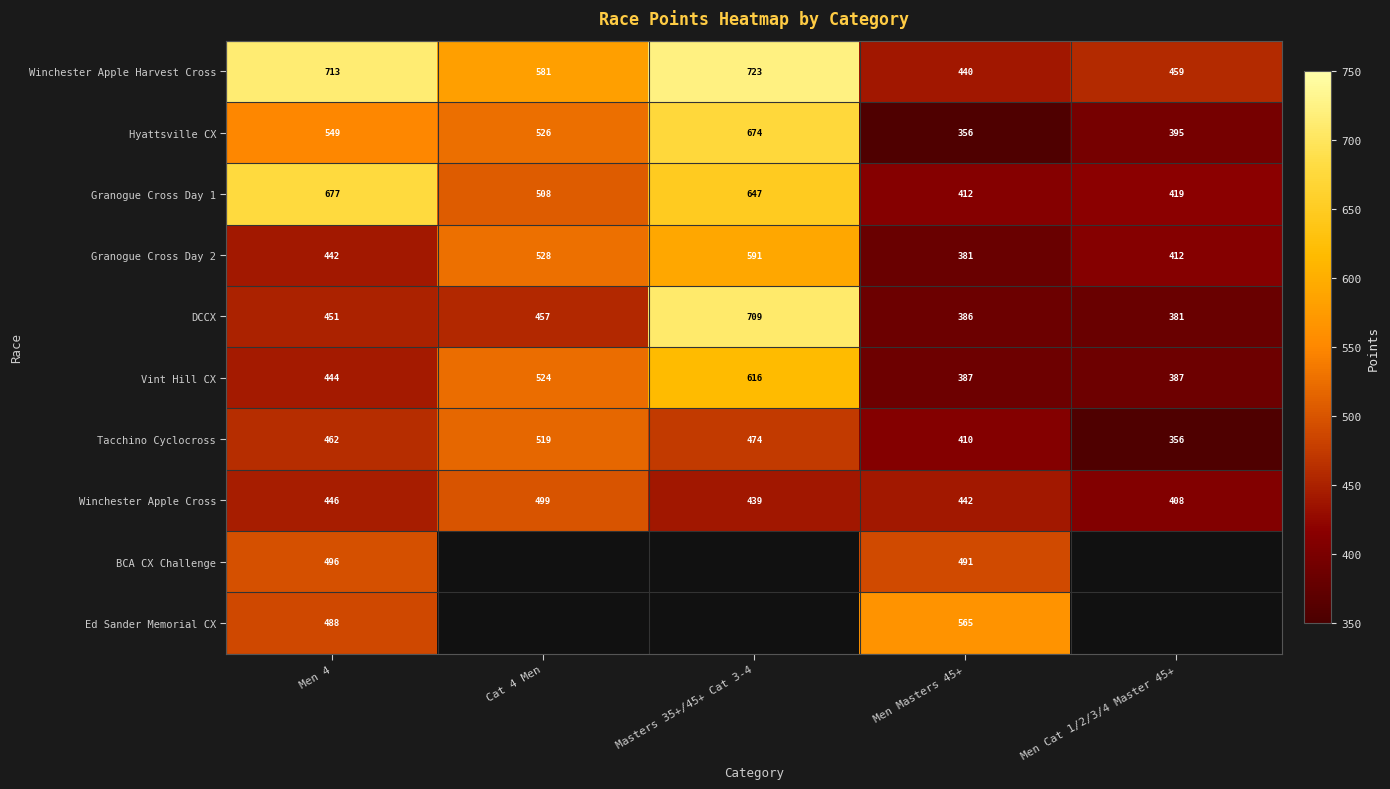

The Winchester Apple Harvest Cross series shows 669.7 at Men Masters 45+. True or false?

False